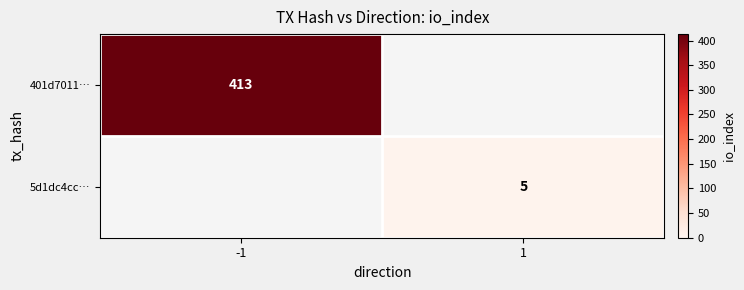

The 401d7011… series shows 164 at -1. True or false?

False